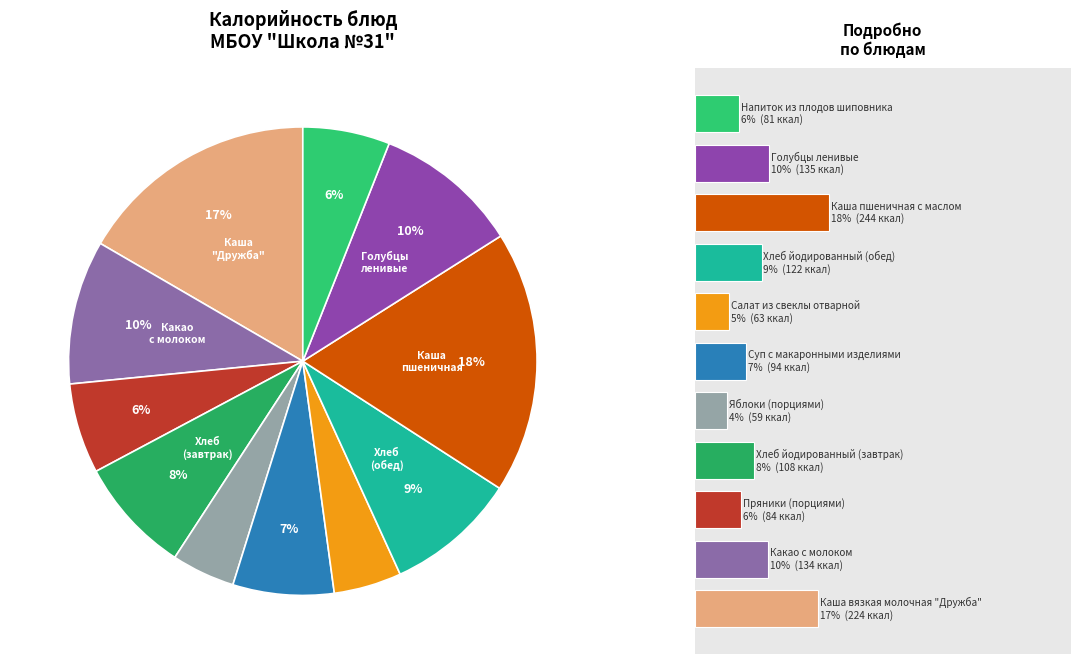

What is the largest slice in the pie chart?

Каша пшеничная с маслом